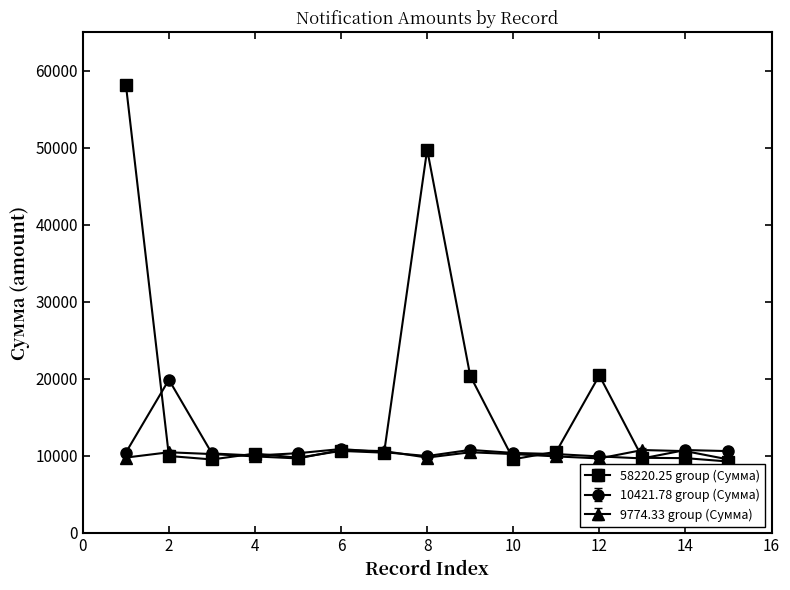

What is the highest value of the 9774.33 group (Сумма) series?

10753.3